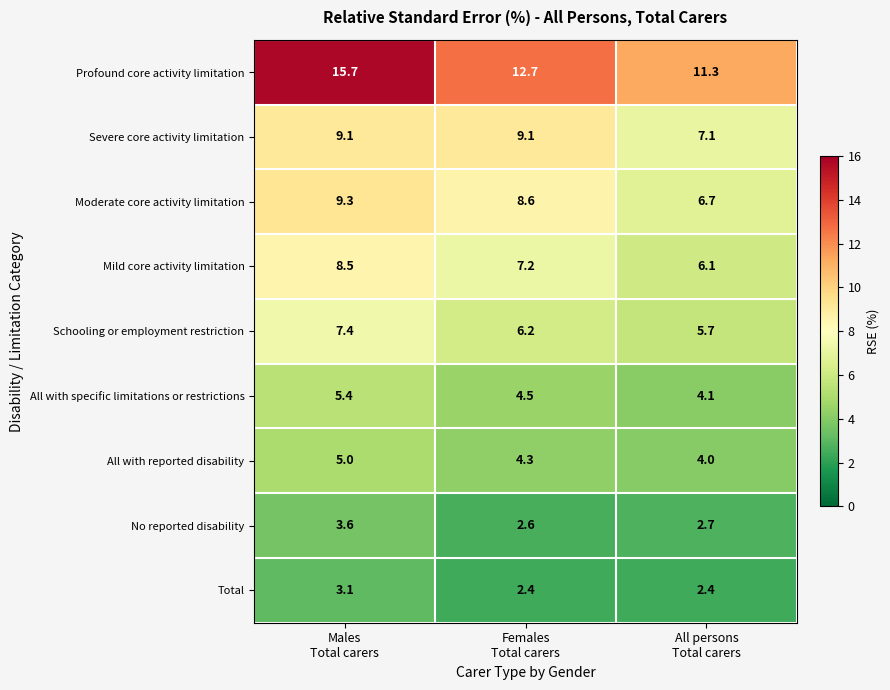

Which series has the widest spread of values?

Profound core activity limitation